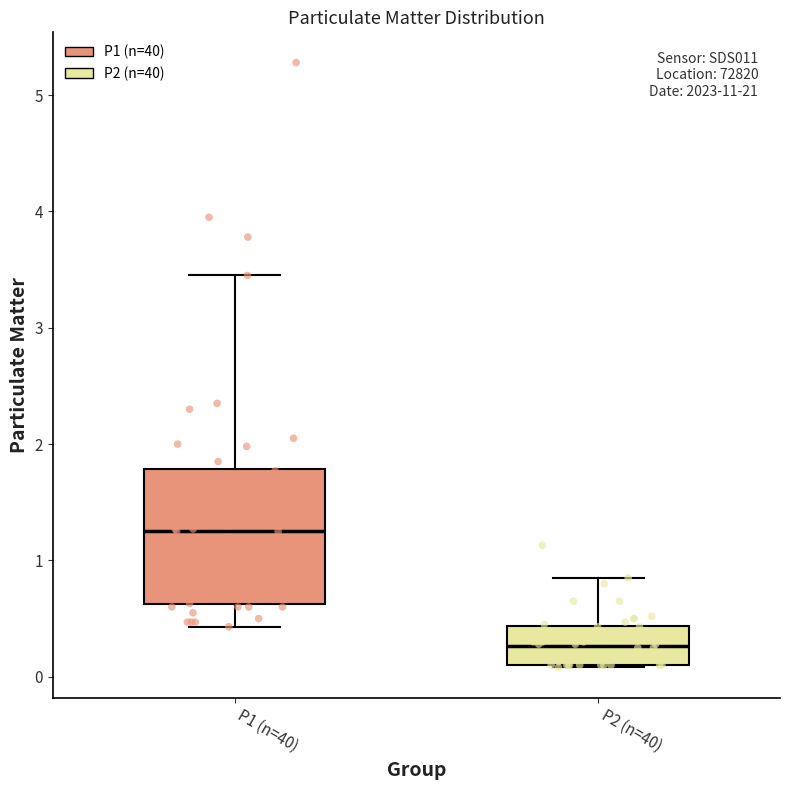

Which box has the highest median line?

P1 (n=40)